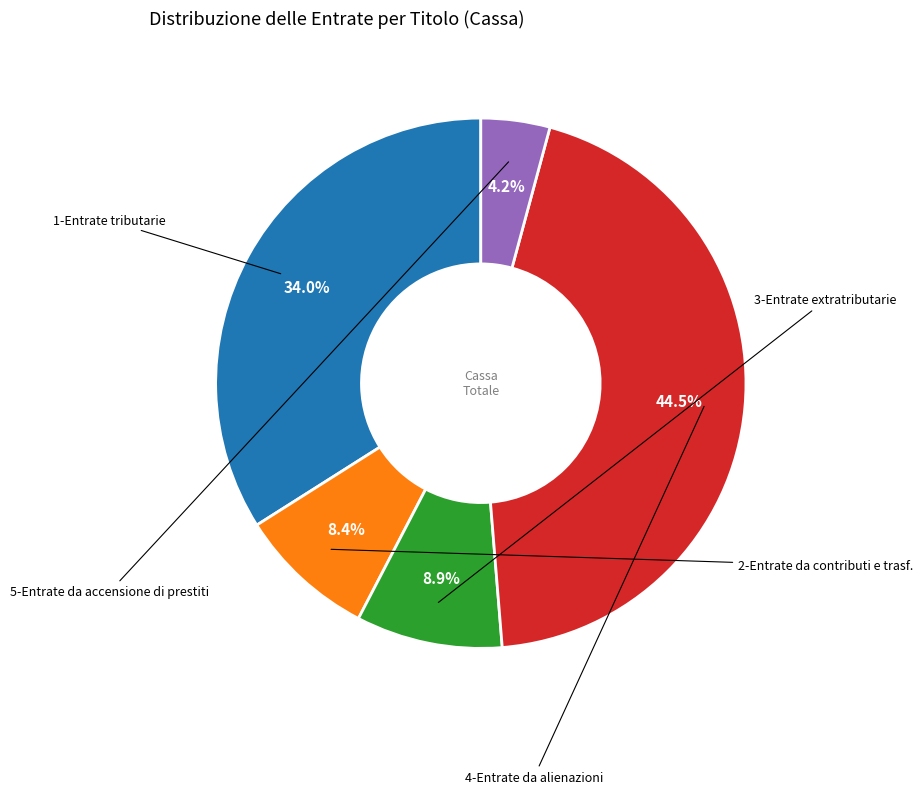

Does any single category account for the majority?

No